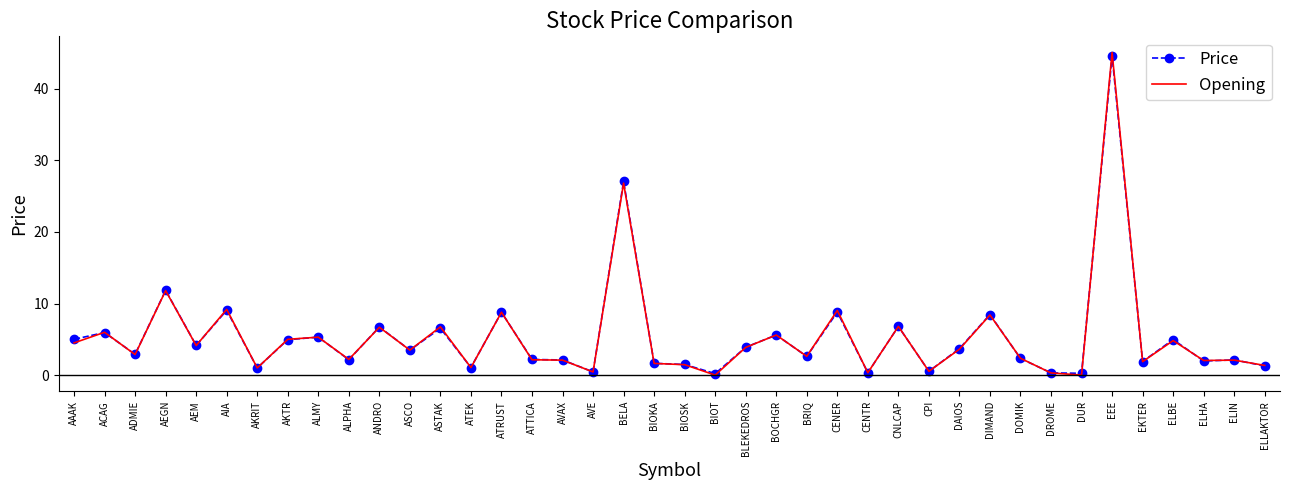

Is the value of Opening at ATRUST greater than the value of Price at CNLCAP?

Yes